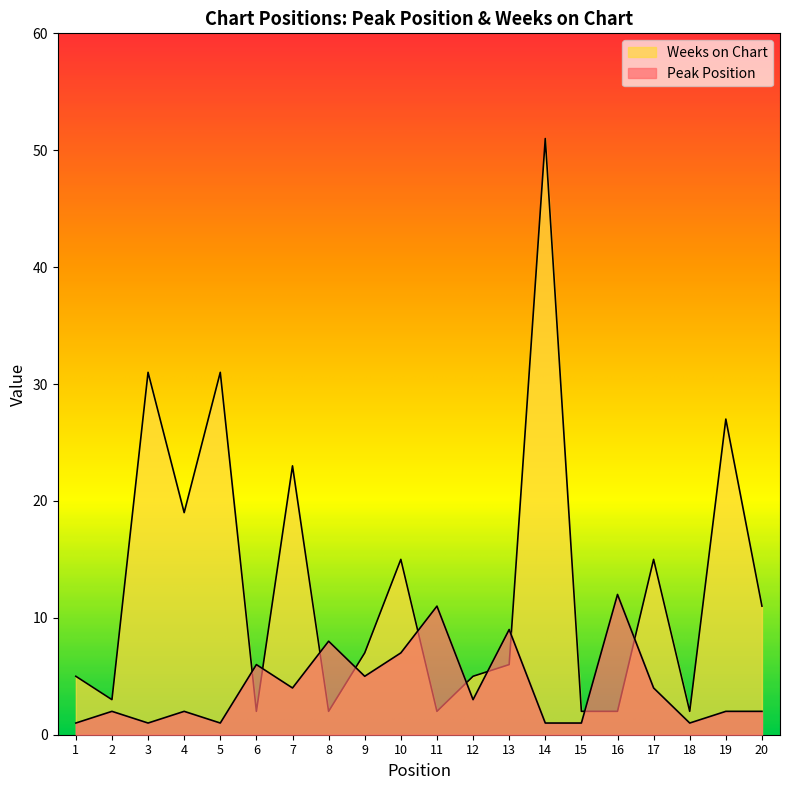

What is the difference between the Peak Position values at 5 and 17?

3